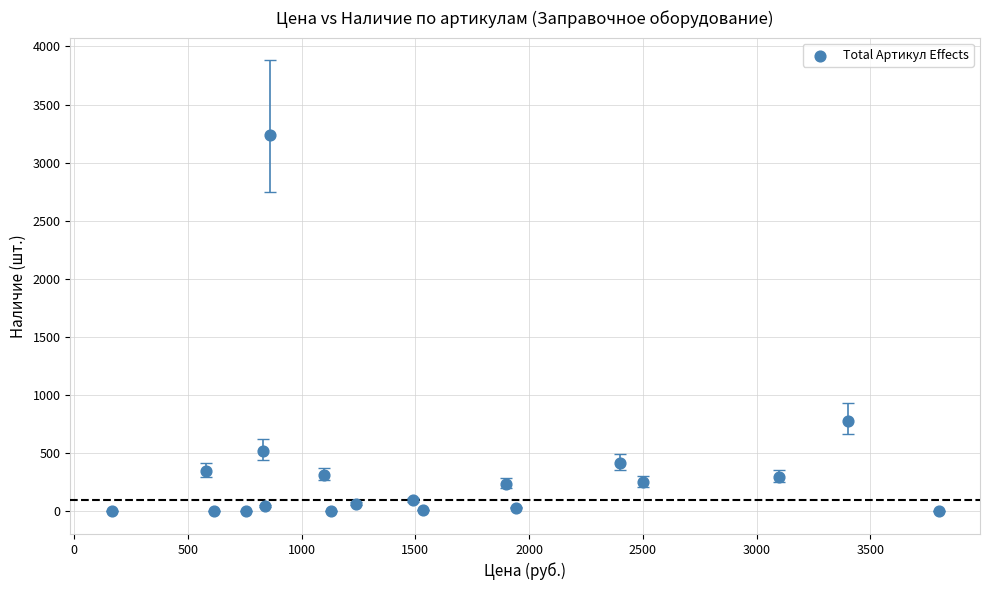

What Y value in the scatter plot is closest to 1617?

780